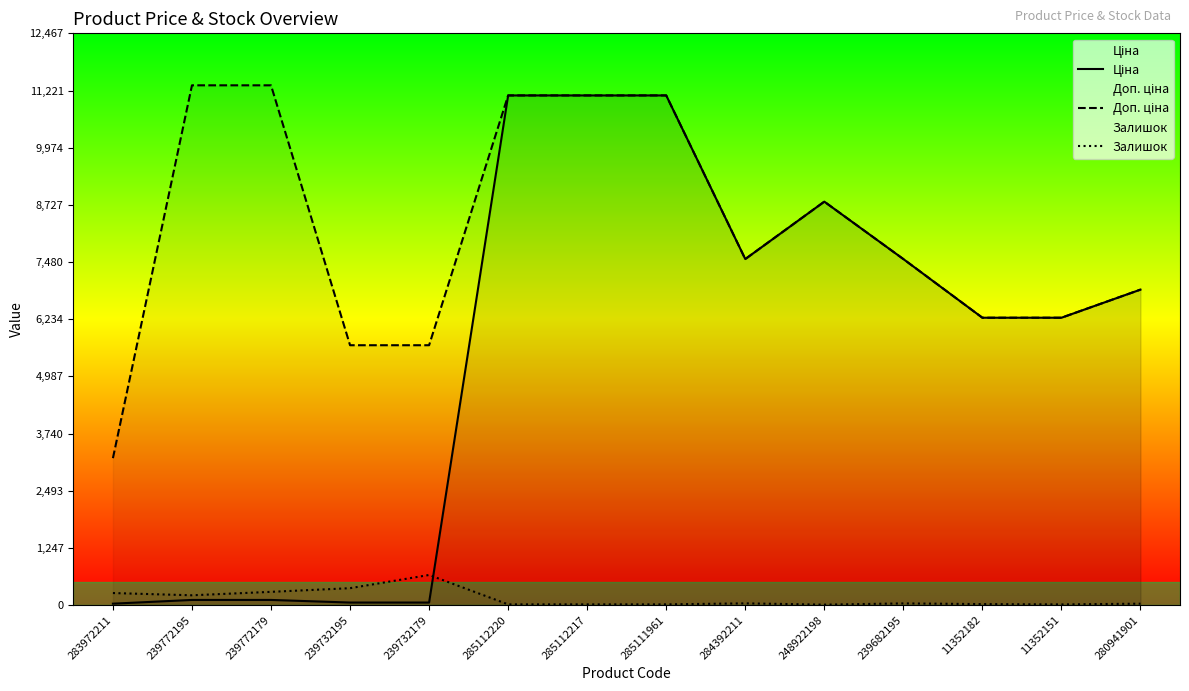

What is the difference between the highest and lowest values at 239772195?

11220.7